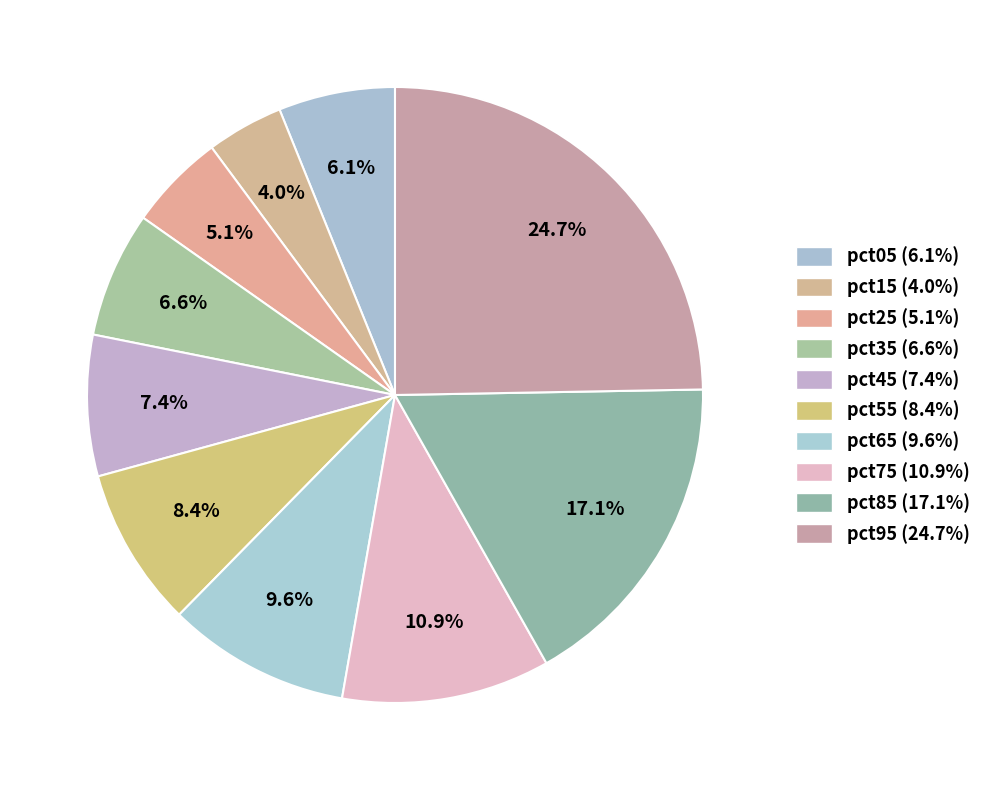

How many segments does this pie chart have?

10